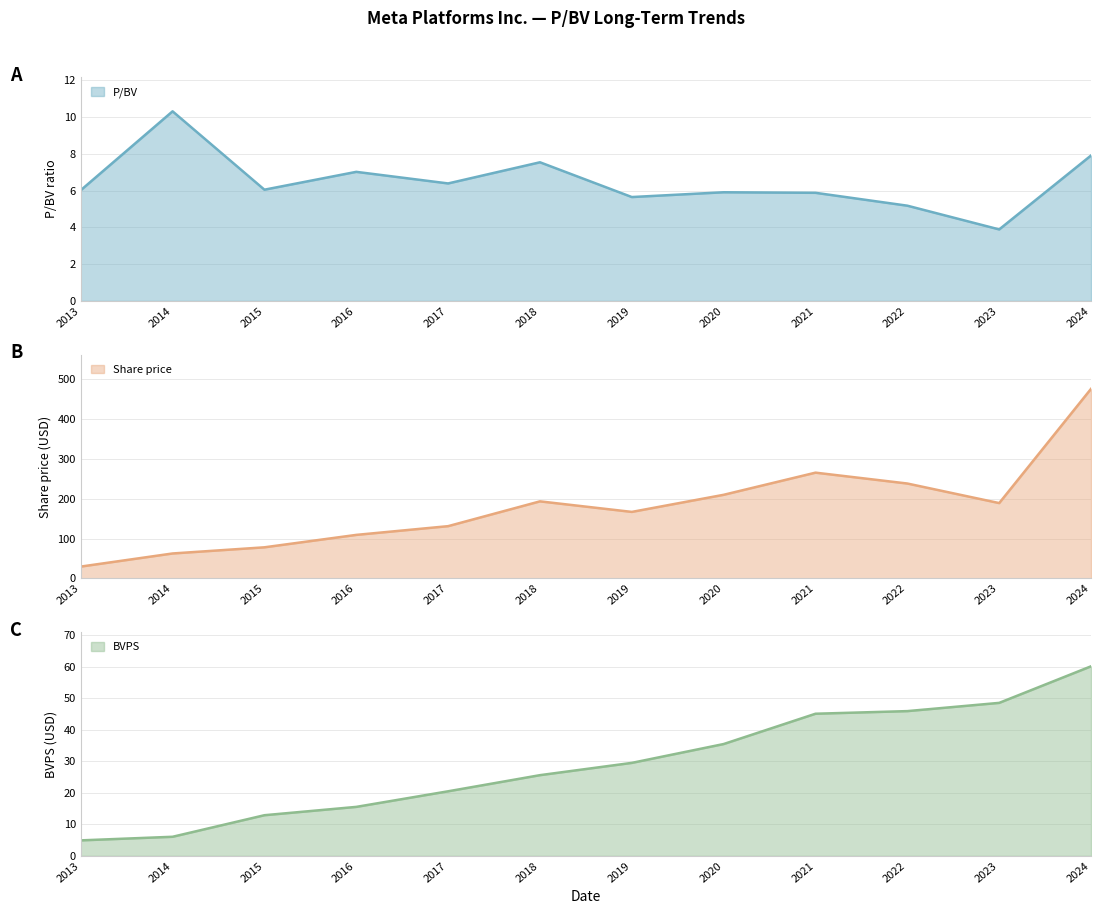

Which category has the lowest value in the P/BV series?

2023